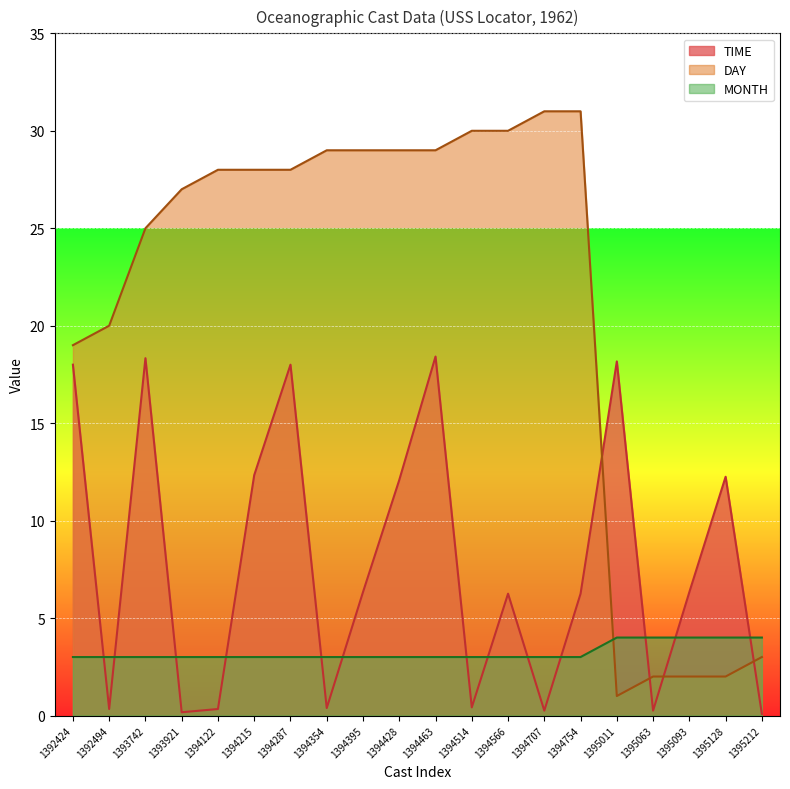

Which series changed the most between 1395011 and 1395212?

TIME